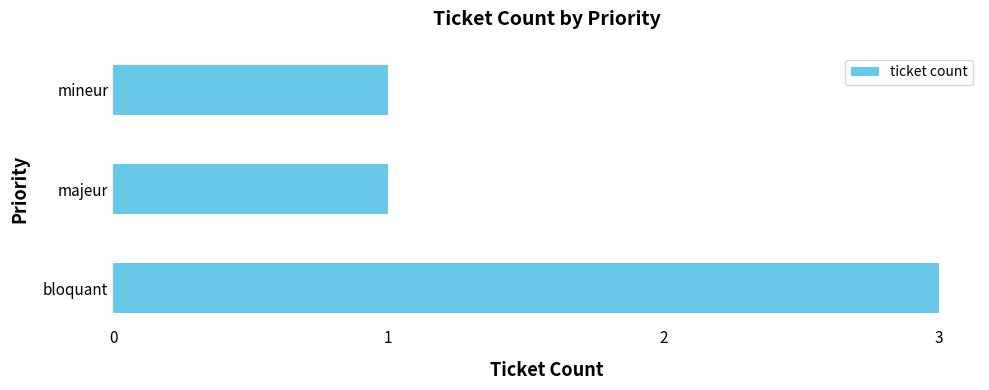

What value does the data have at bloquant?

3